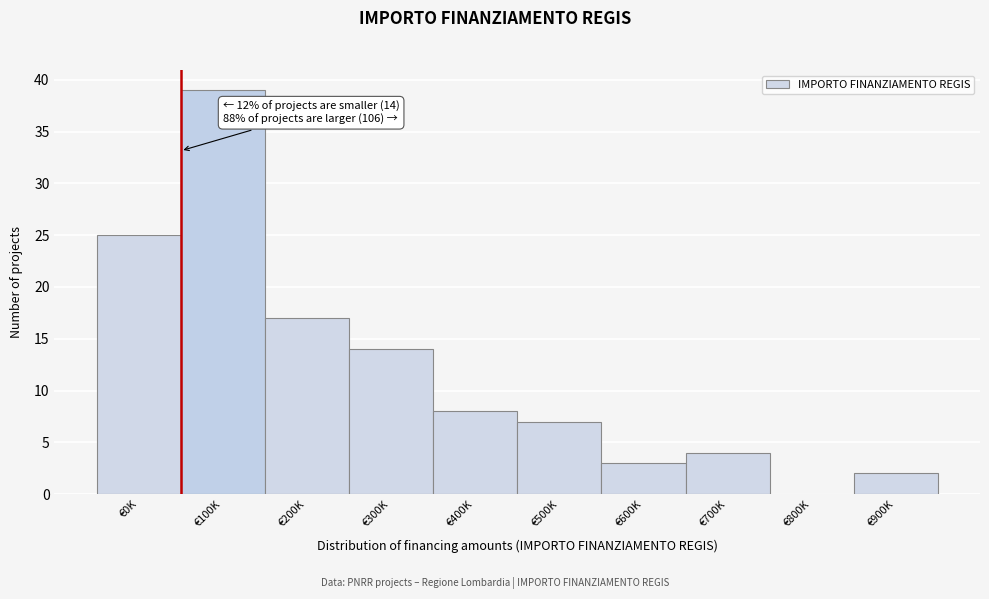

Reading left to right, transcribe all the data shown in this chart.

€0K=25	€100K=39	€200K=17	€300K=14	€400K=8	€500K=7	€600K=3	€700K=4	€800K=0	€900K=2